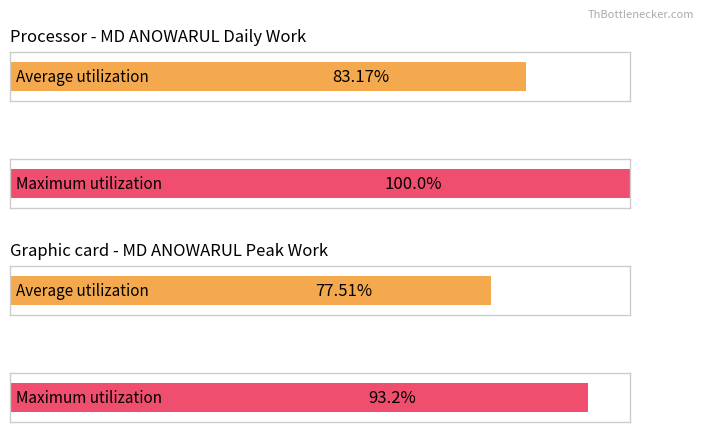

Count the number of data series in this chart.

2